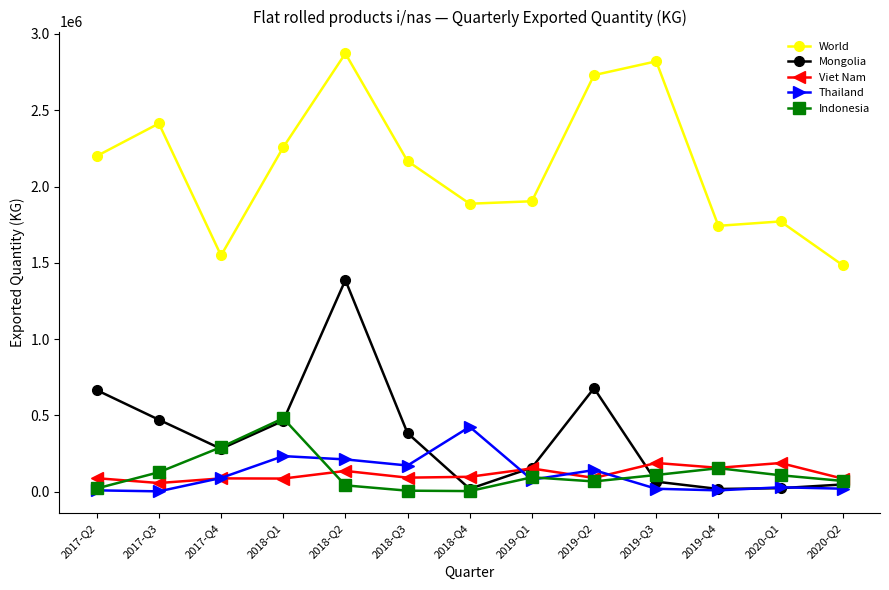

At which category does Viet Nam reach its first local valley?

2017-Q3